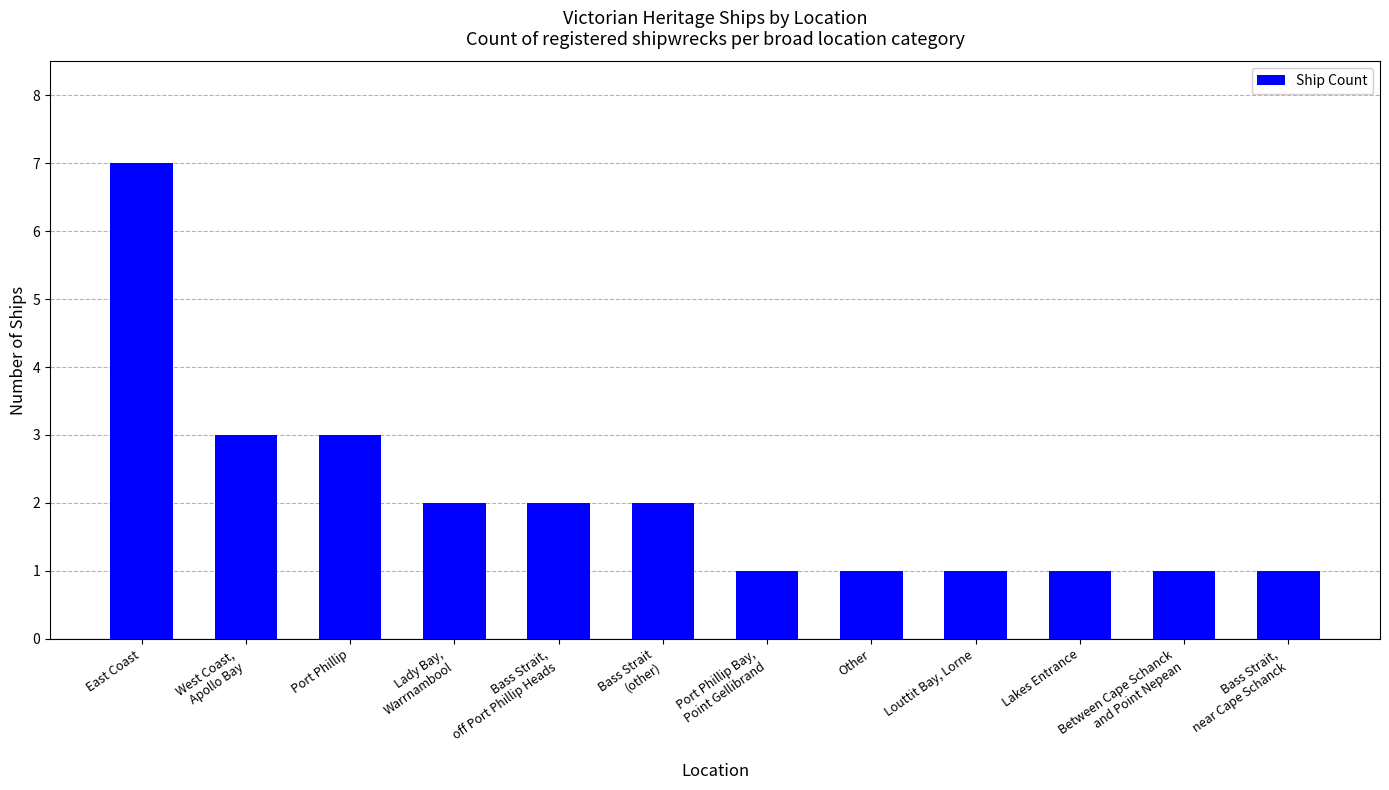

What is the greatest value displayed?

7